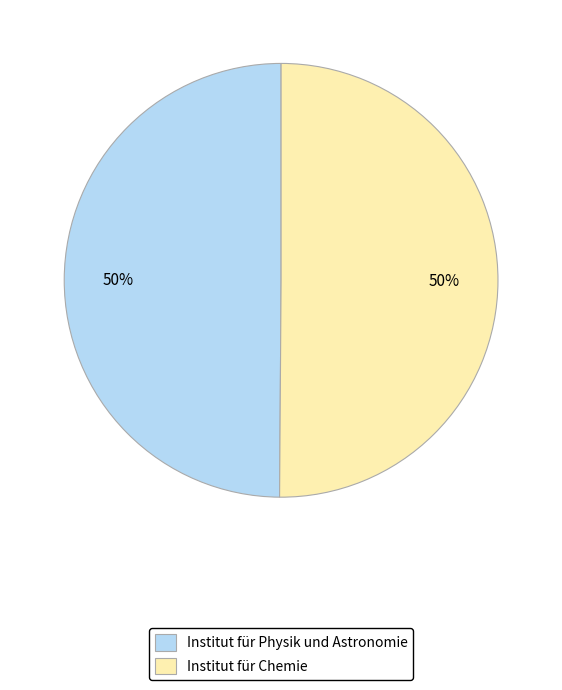

Do Institut für Chemie and Institut für Physik und Astronomie together represent more than half of the pie?

Yes